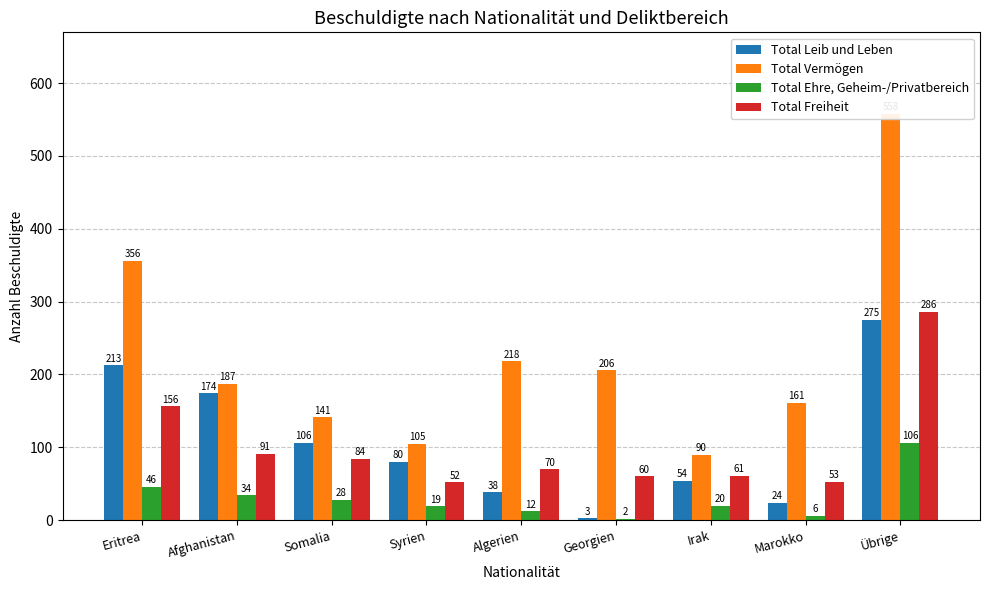

What is the total value across all series at Marokko?

244